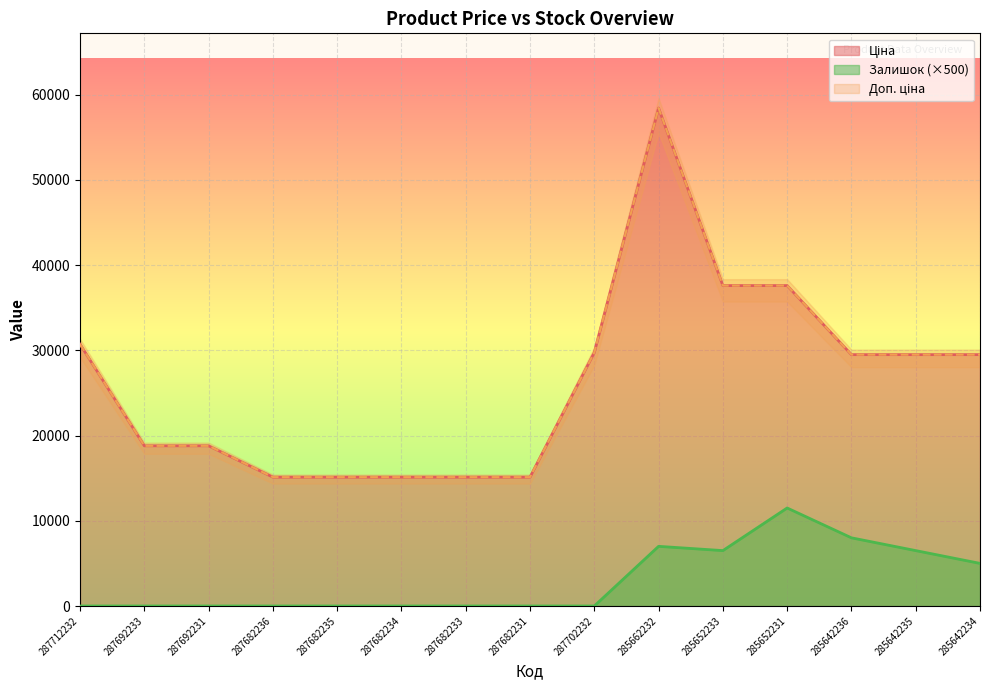

What is the value of the Ціна point at the 8th from the left?

15120.0